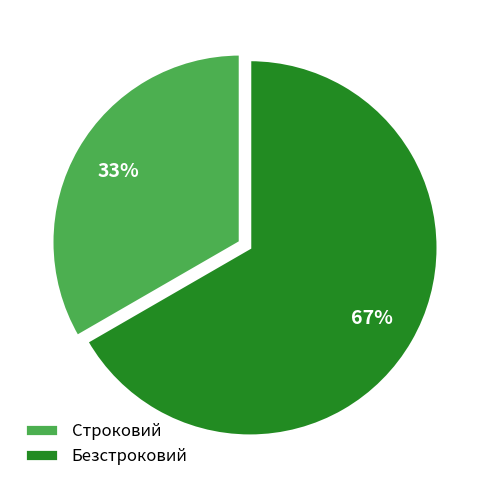

To the nearest percent, what is the average slice percentage?

50%